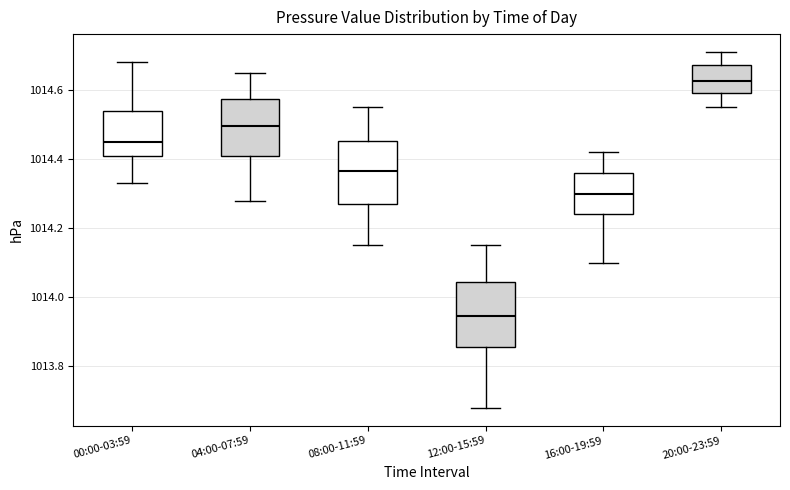

Where does the lower whisker of the box for 08:00-11:59 end on the y-axis? The values are not printed on the chart, so give them approximately, as read against the axis.

1014.16